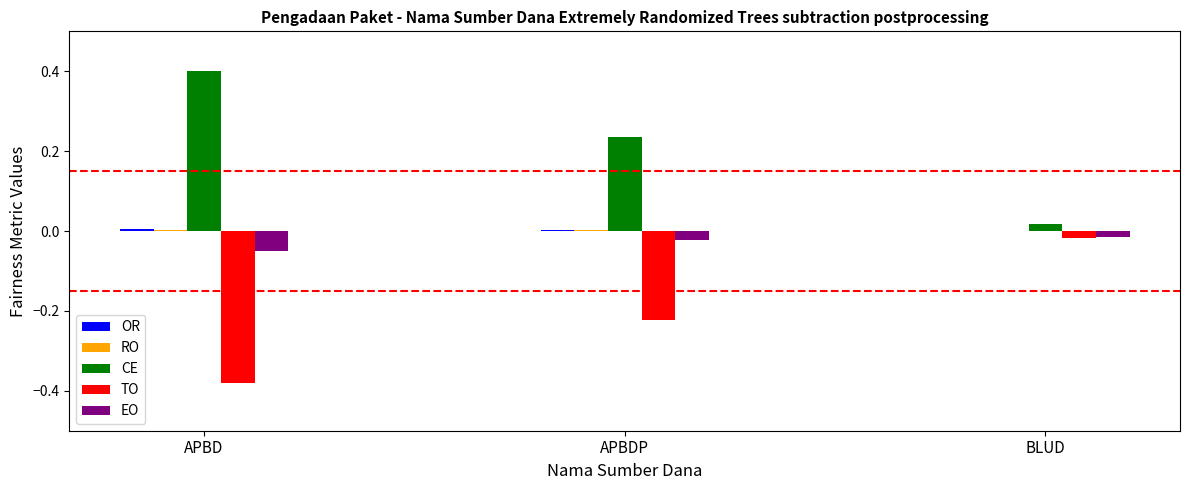

Does the chart contain stacked bars?

No